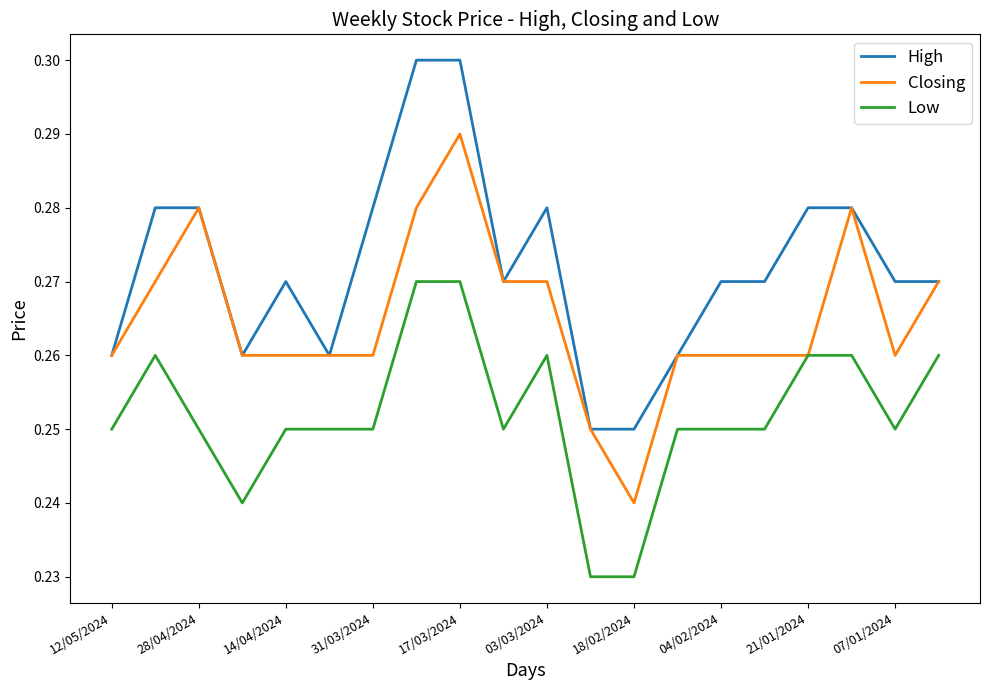

Which series has the largest total across all categories?

High